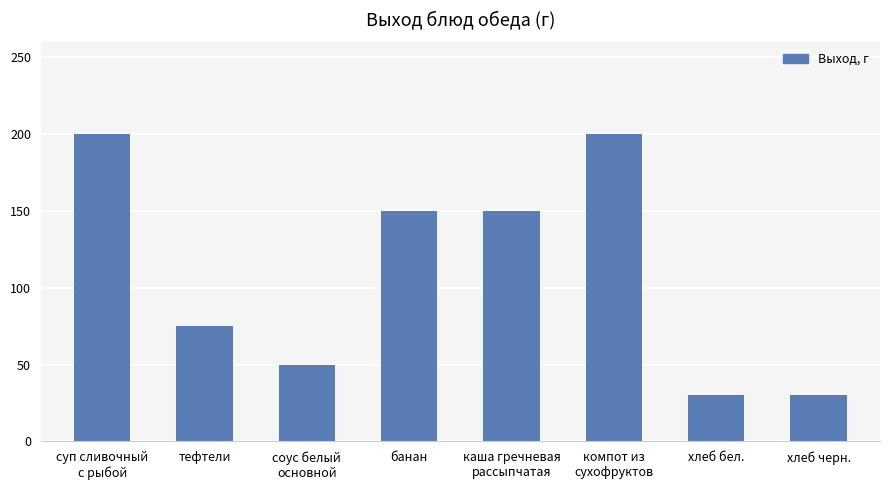

Which has a higher value, банан or соус белый
основной?

банан